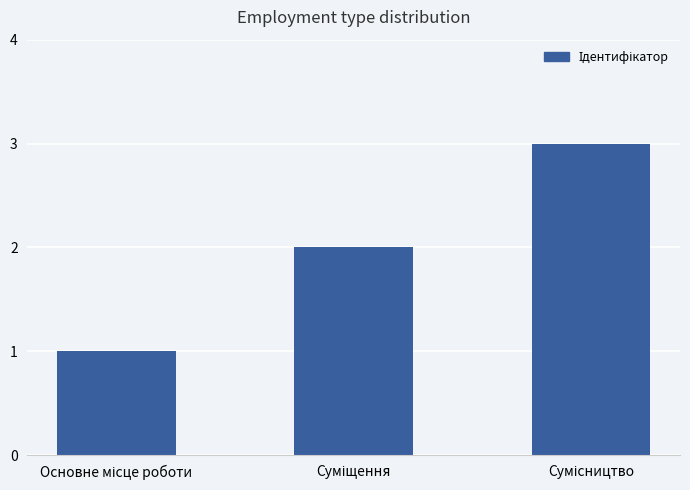

What is the greatest value displayed?

3